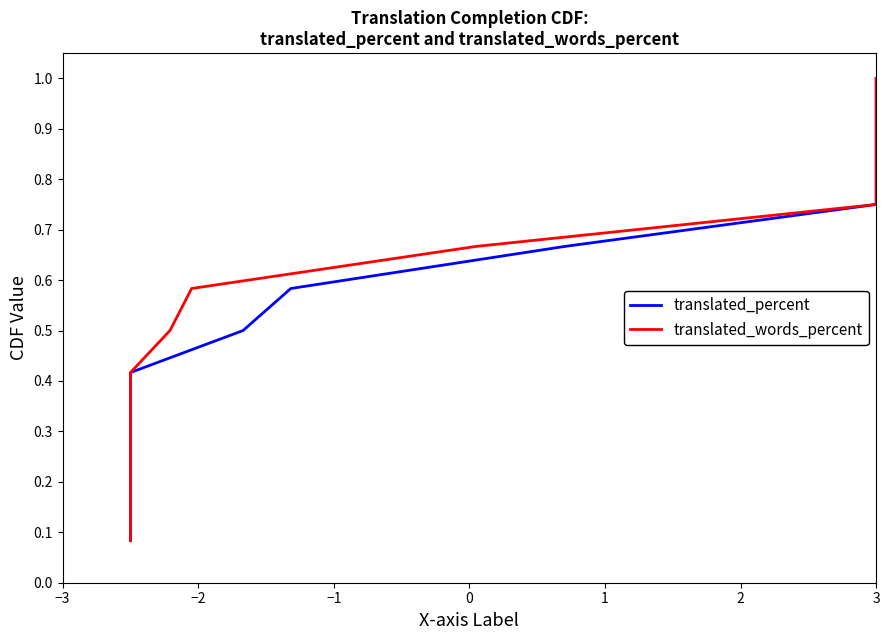

What are all the series names shown in the legend?

translated_percent, translated_words_percent